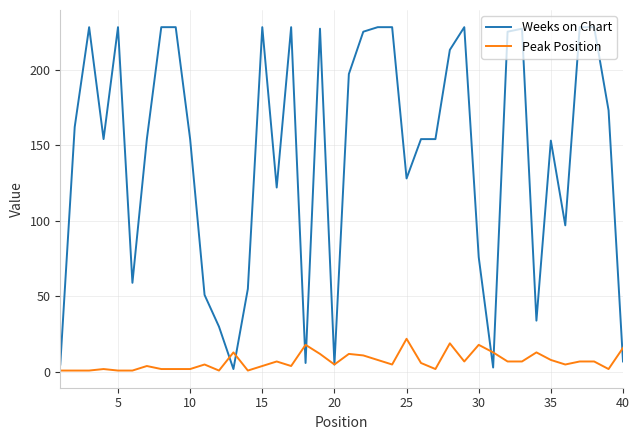

List the series in order of their peak value, lowest first.

Peak Position, Weeks on Chart